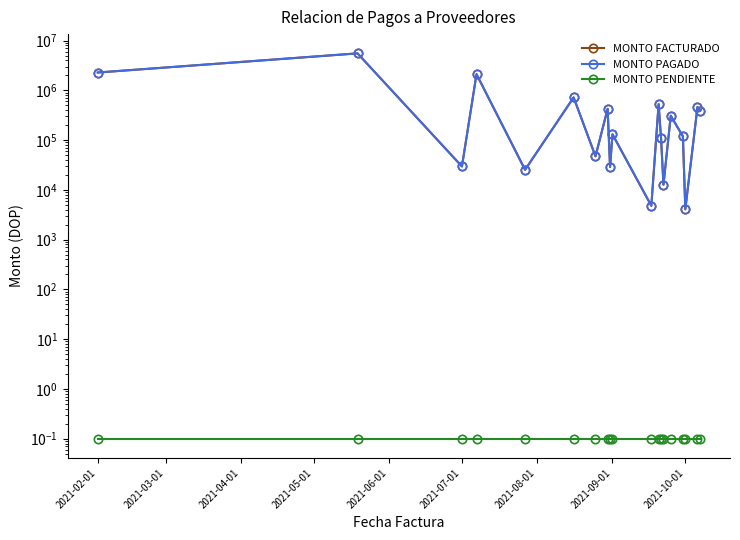

True or false: MONTO PENDIENTE and MONTO FACTURADO cross at least once.

False